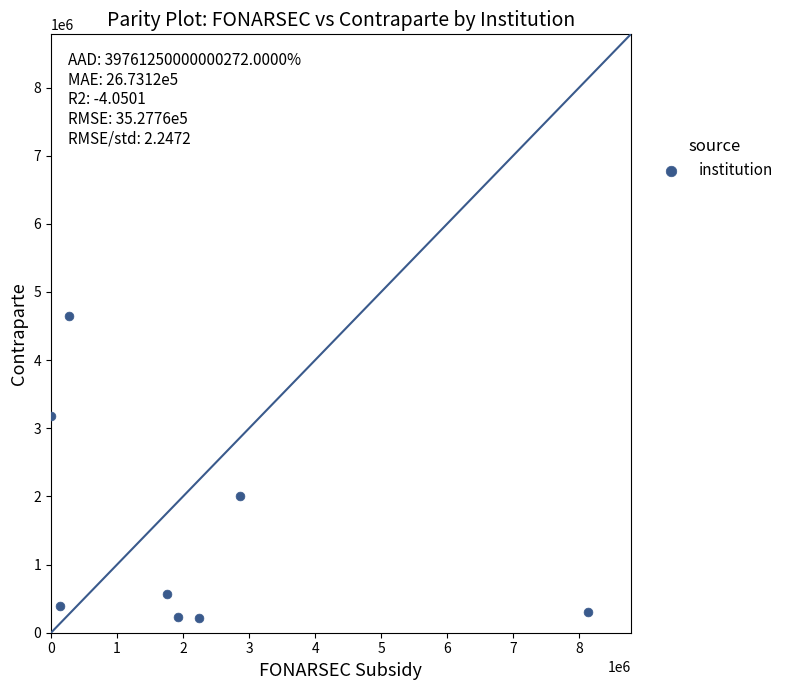

What Y value in the scatter plot is closest to 2430000?

2002440